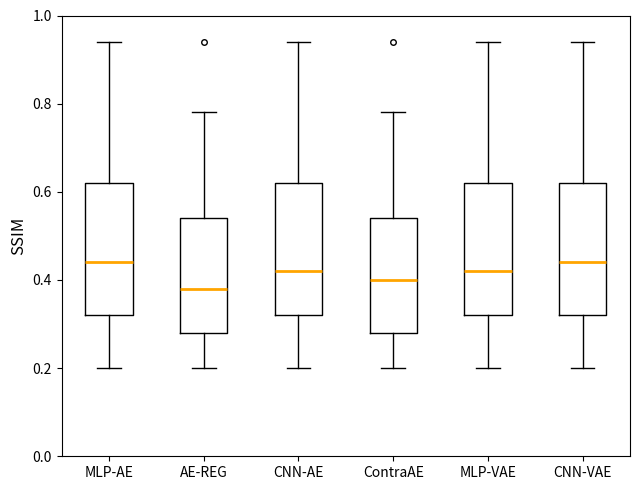

Reading left to right, read every box against the y-axis: the position of its median line, the range the box covers, and the ends of its whiskers. The values are not printed on the chart, so give them approximately, as read against the axis.

MLP-AE: median 0.44, box 0.32 to 0.62, whiskers 0.20 to 0.94
AE-REG: median 0.38, box 0.28 to 0.54, whiskers 0.20 to 0.78
CNN-AE: median 0.42, box 0.32 to 0.62, whiskers 0.20 to 0.94
ContraAE: median 0.40, box 0.28 to 0.54, whiskers 0.20 to 0.78
MLP-VAE: median 0.42, box 0.32 to 0.62, whiskers 0.20 to 0.94
CNN-VAE: median 0.44, box 0.32 to 0.62, whiskers 0.20 to 0.94